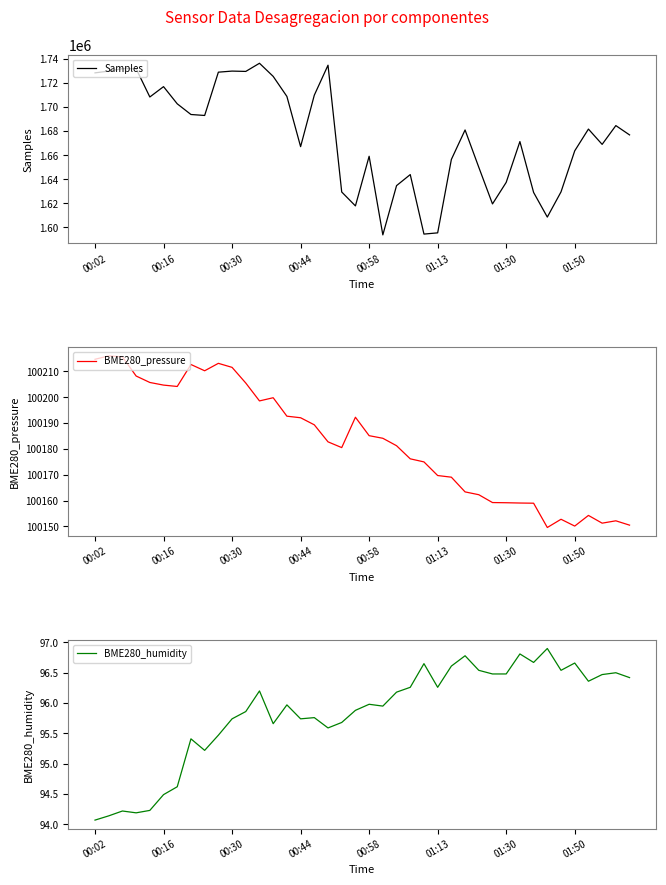

Which category has the lowest value across all series?

00:02